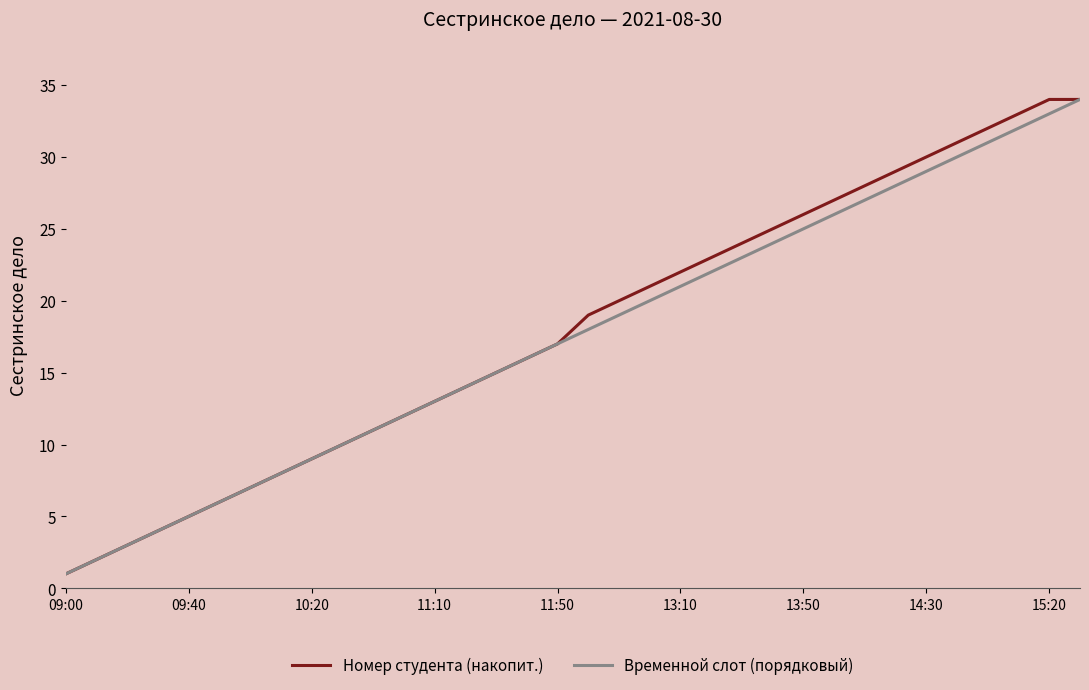

What is the highest value of the Временной слот (порядковый) series?

34